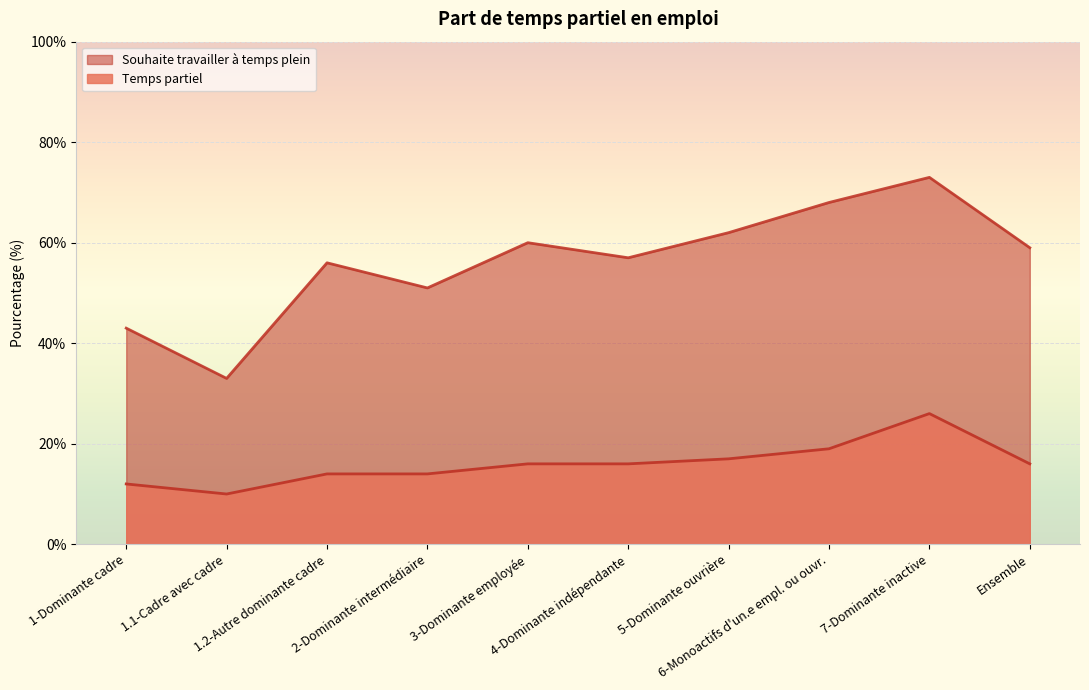

What is the average value of the Temps partiel series?

16